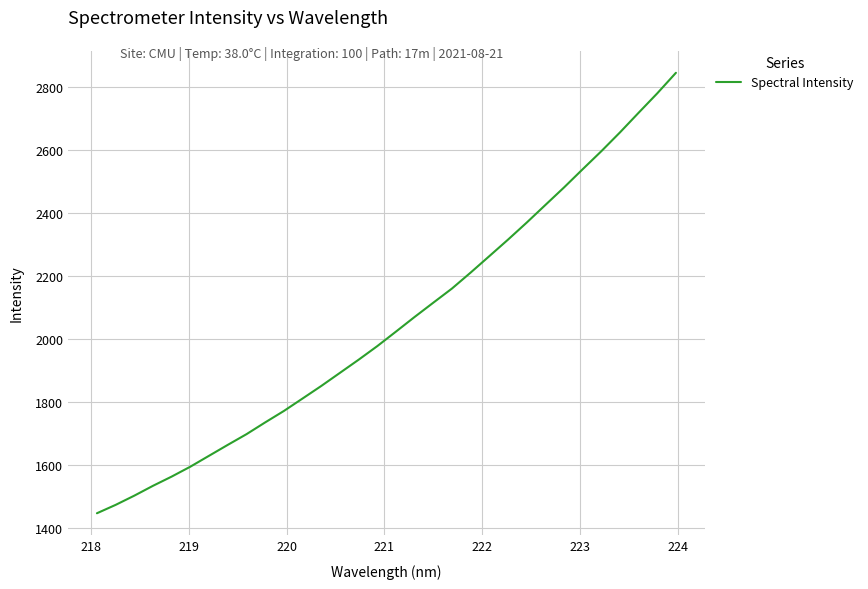

What is the minimum value shown in the chart?

1446.7